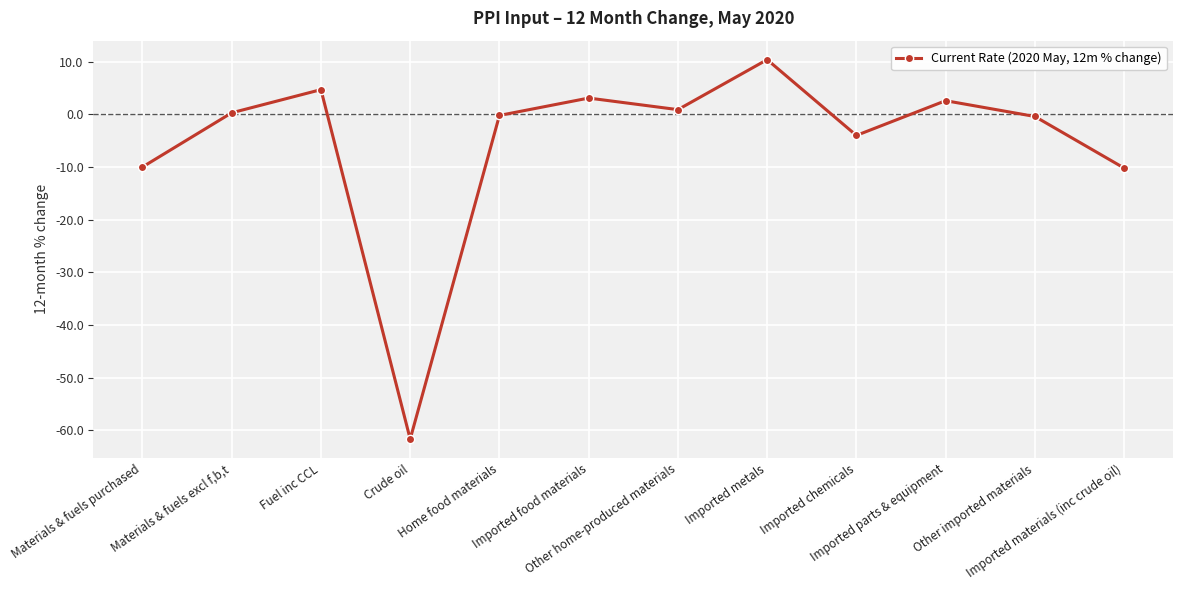

What is the minimum value shown in the chart?

-61.7